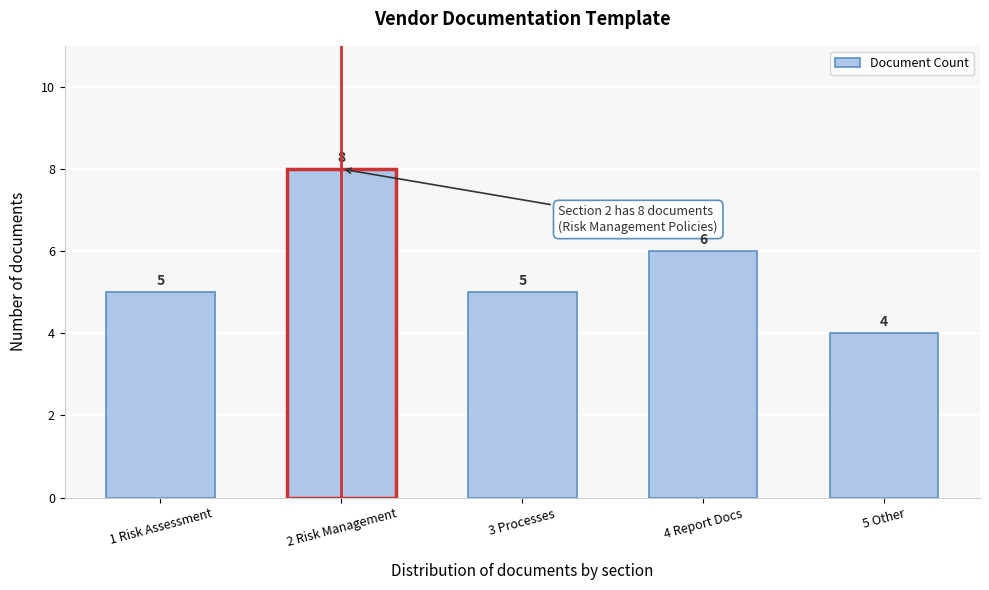

Reading left to right, extract all data points from this chart.

5	8	5	6	4